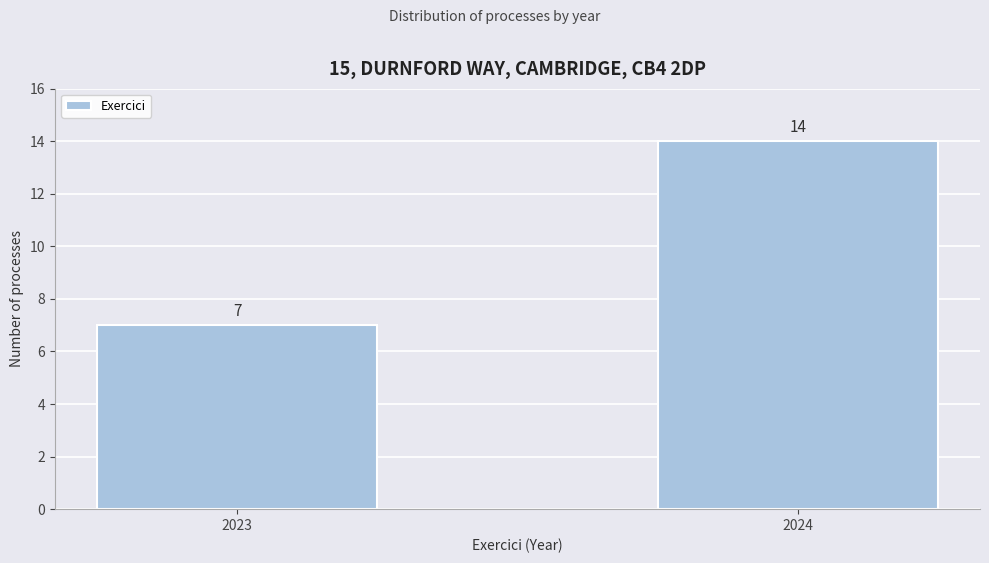

Reading right to left, what are all the values shown in this chart?

2024=14	2023=7